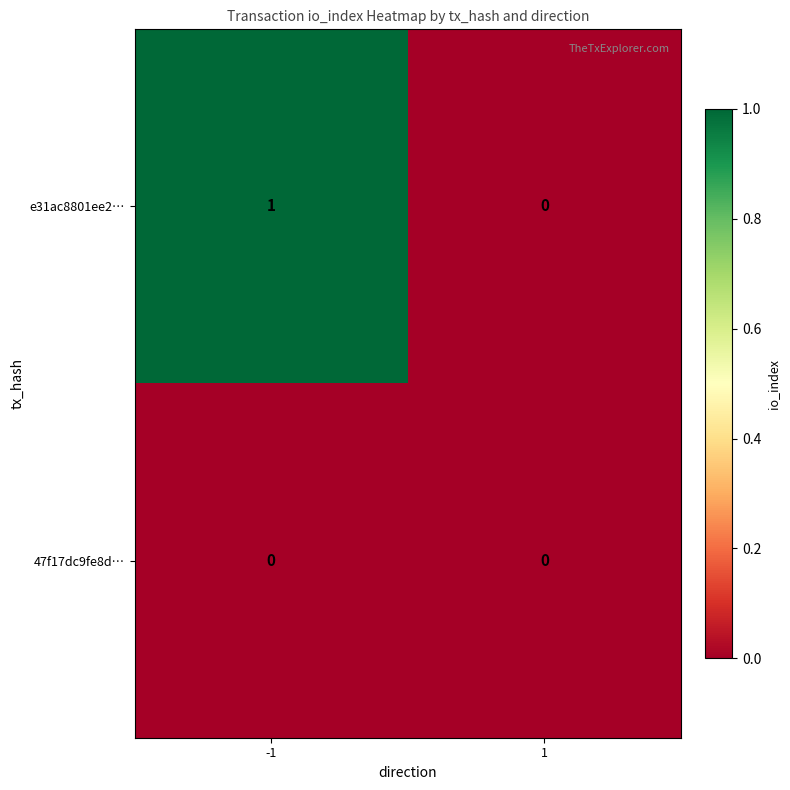

Which series has the widest spread of values?

e31ac8801ee2…